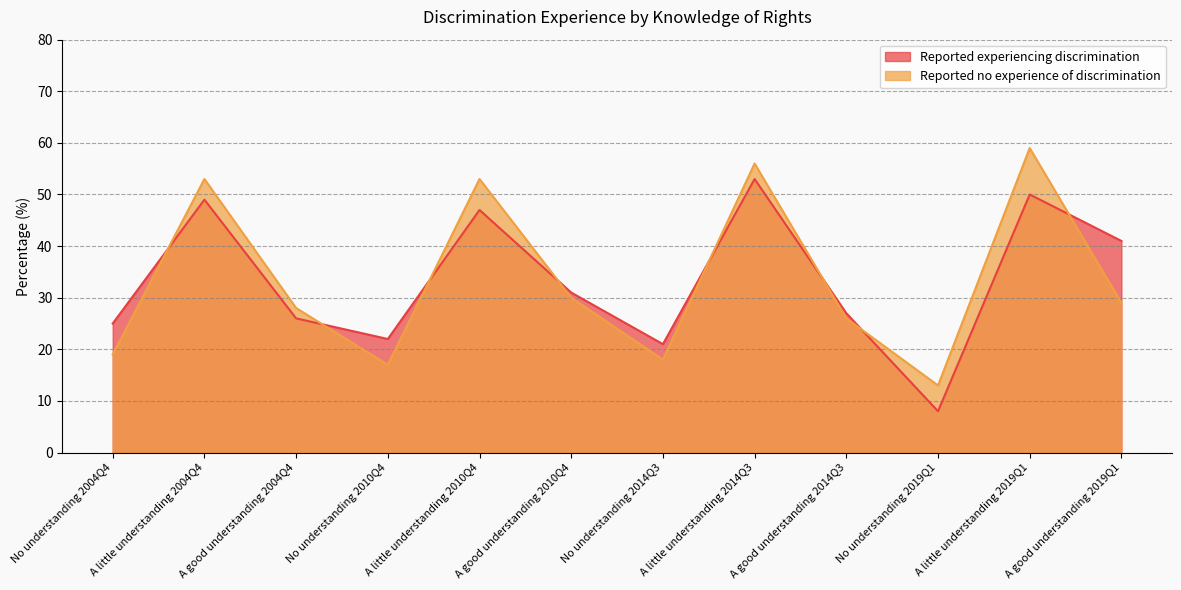

What position from the right is A good understanding 2014Q3?

4